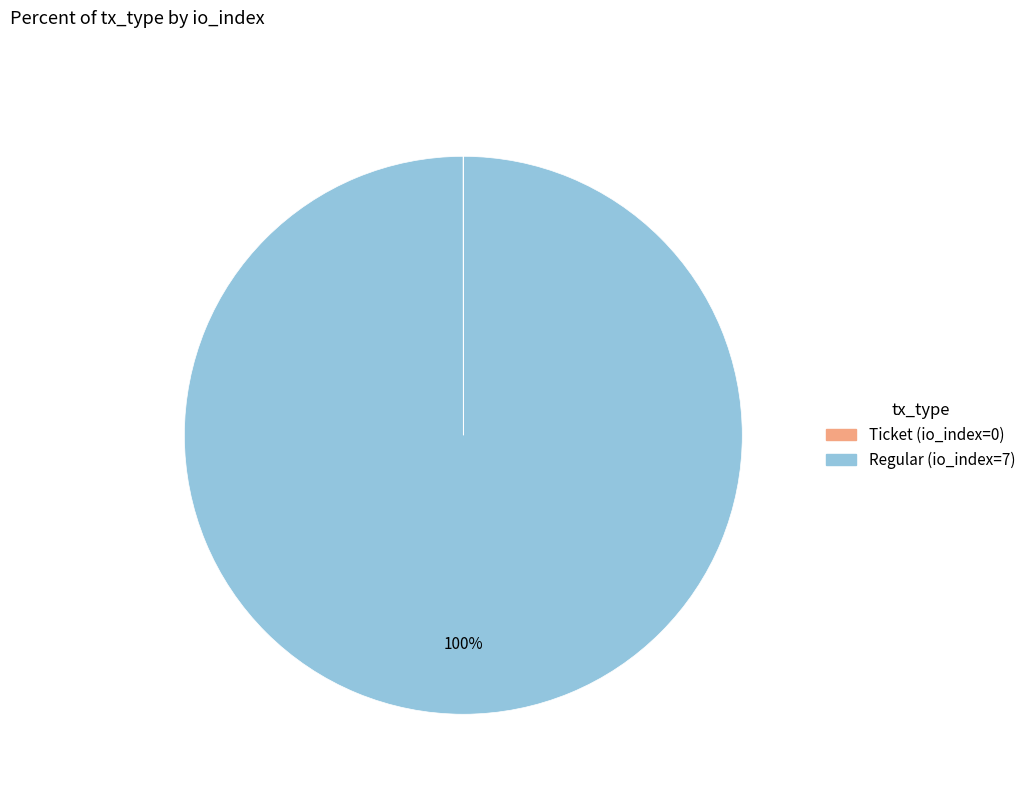

True or false: Regular (io_index=7) accounts for 100% of the total.

True